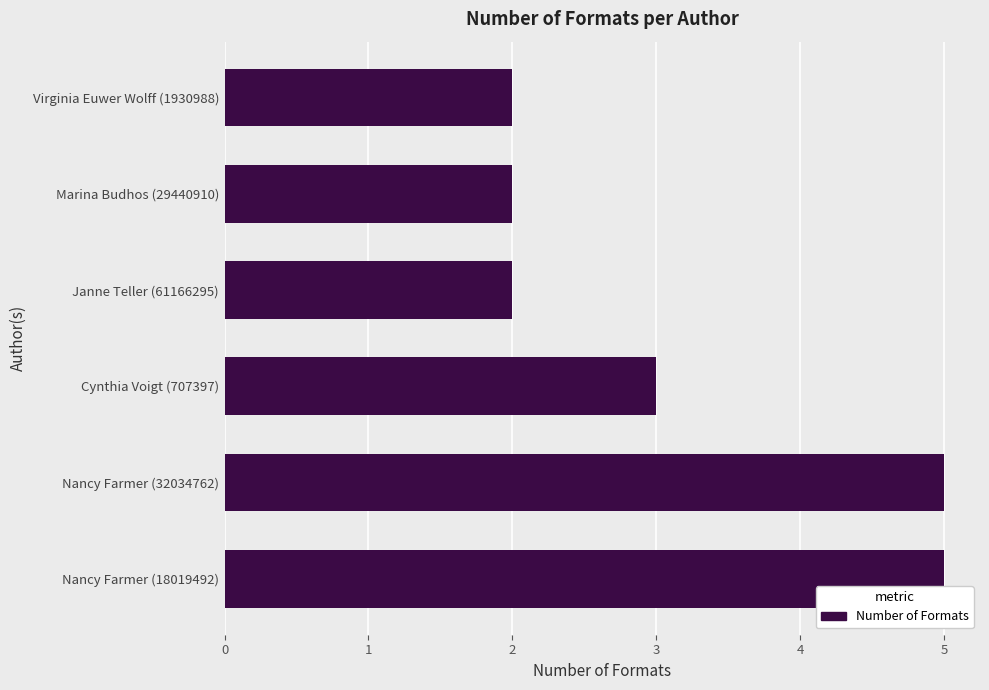

Approximately how many times larger is the value at Nancy Farmer (18019492) compared to Cynthia Voigt (707397)?

1.7